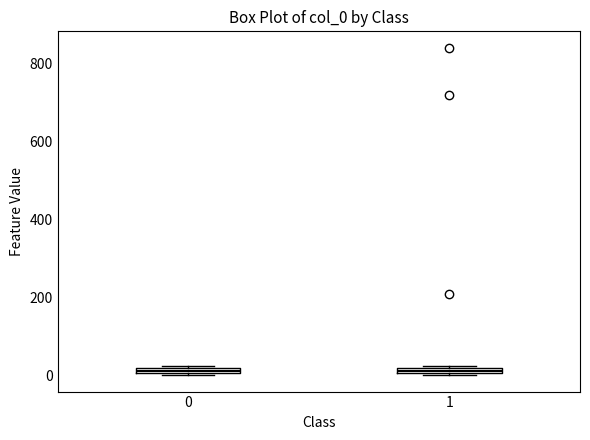

Where is the lower edge of the box at x = 0 on the y-axis? The values are not printed on the chart, so give them approximately, as read against the axis.

0